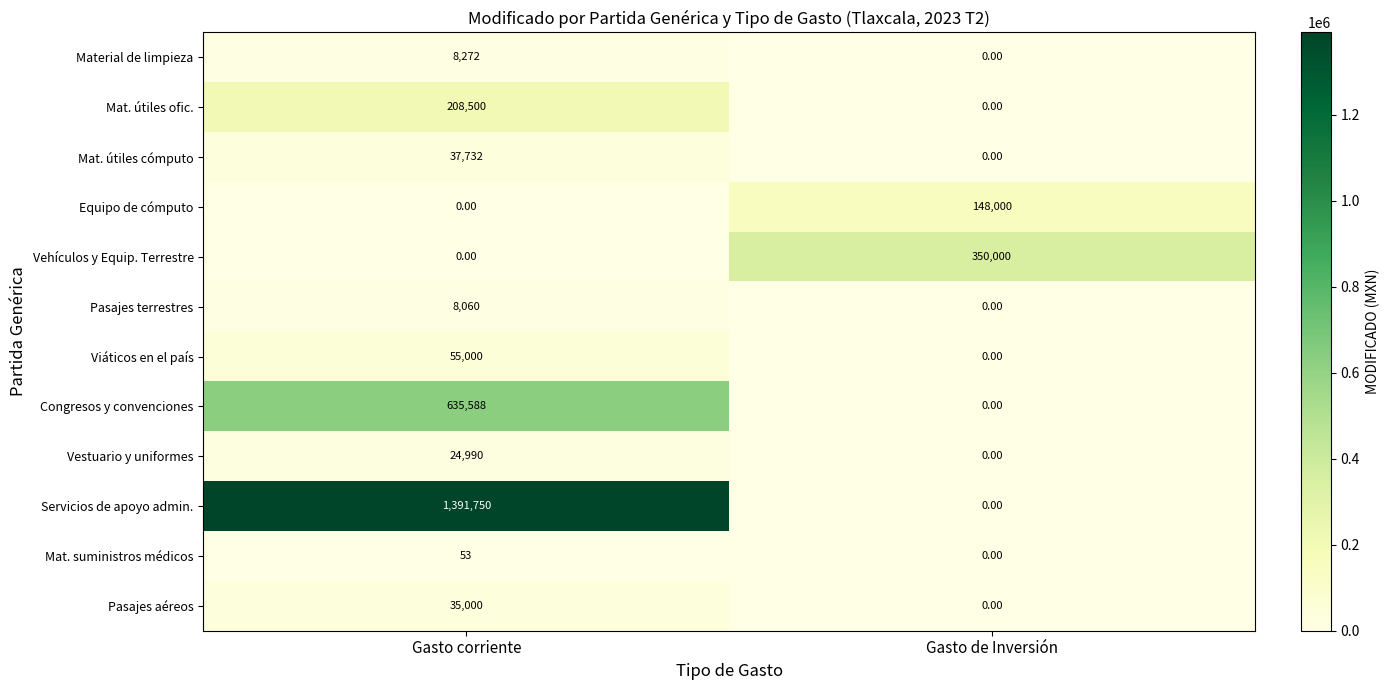

Which series changed the most between Gasto corriente and Gasto de Inversión?

Servicios de apoyo admin.